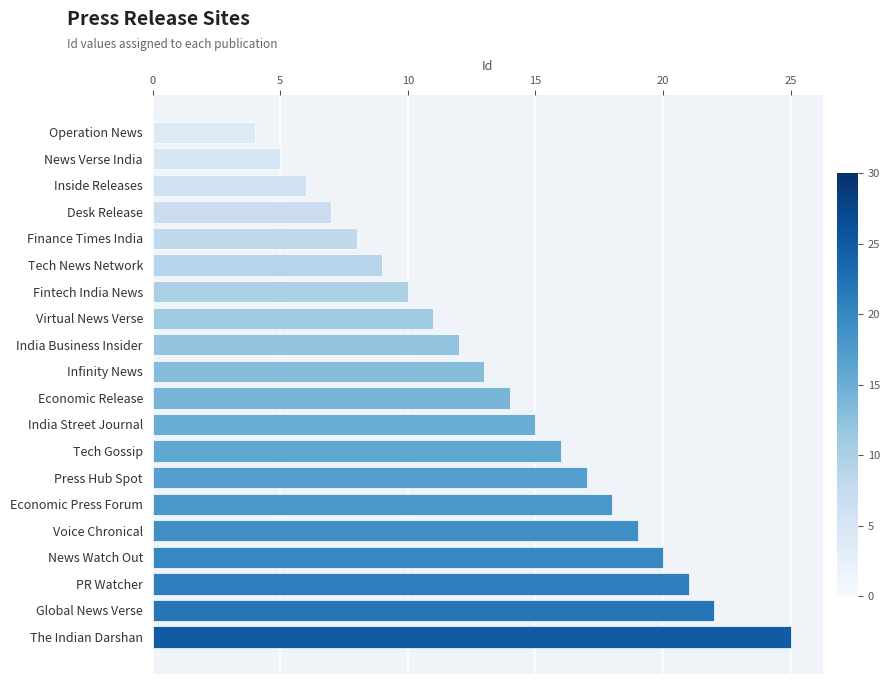

What is the difference between the second highest and second lowest values?

17